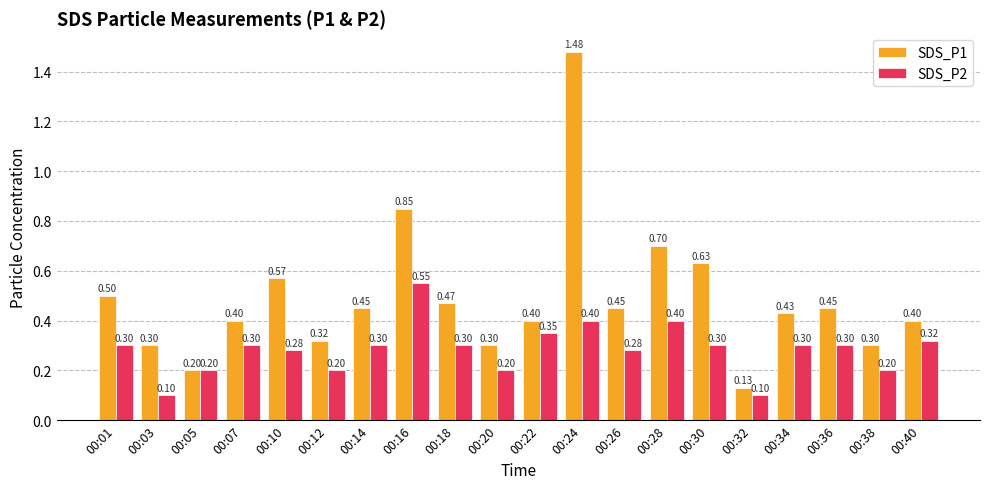

How many bars are there in each group?

2